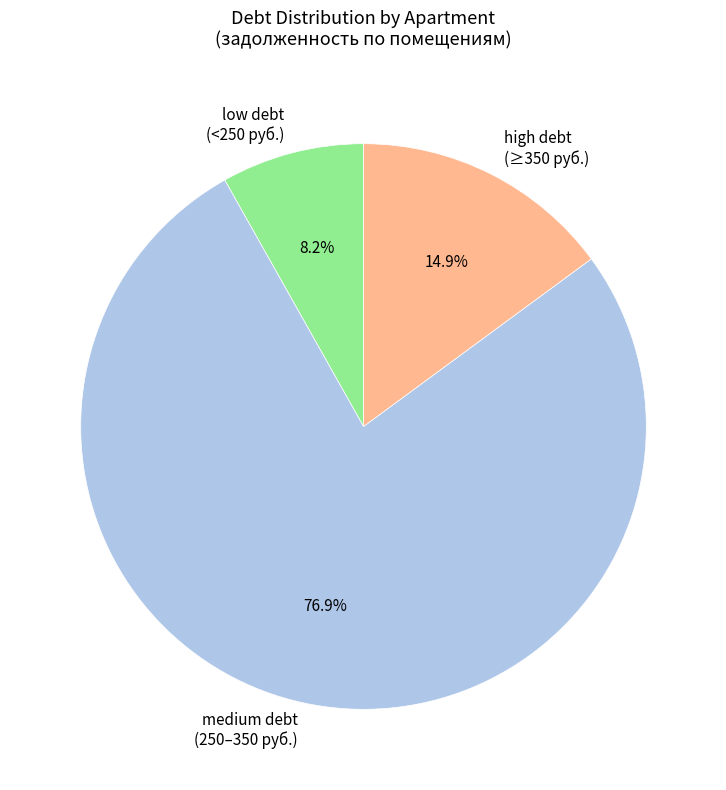

Which slice is the largest?

medium debt (250–350 руб.)